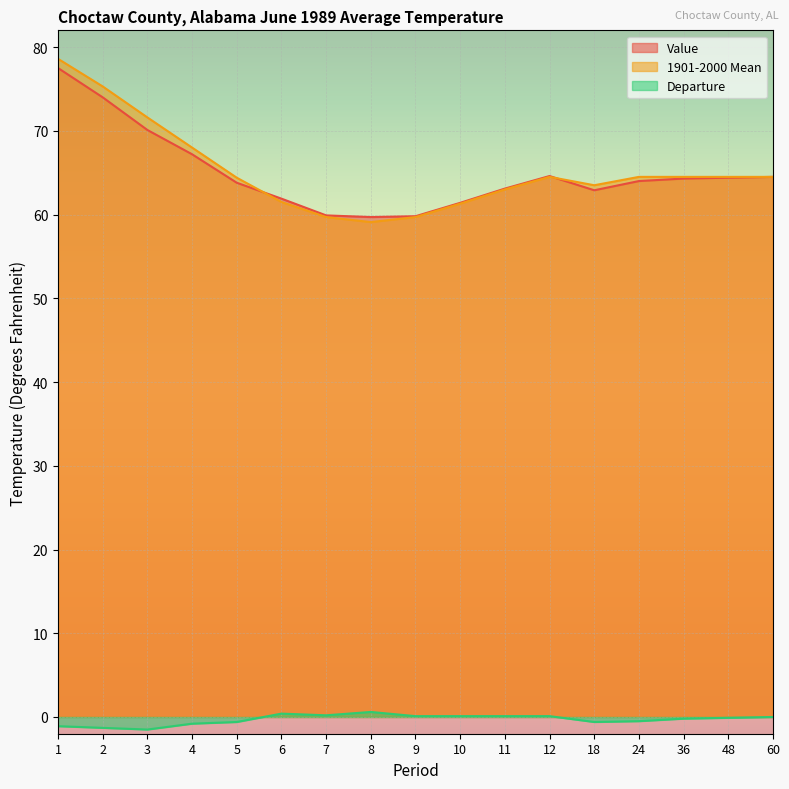

True or false: 1901-2000 Mean and Departure intersect in this chart.

False